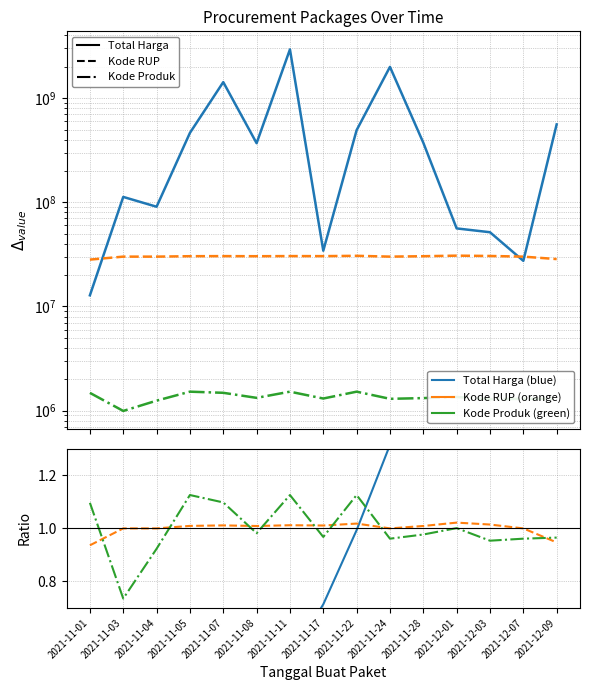

What is the minimum value for Total Harga?

12787500.0